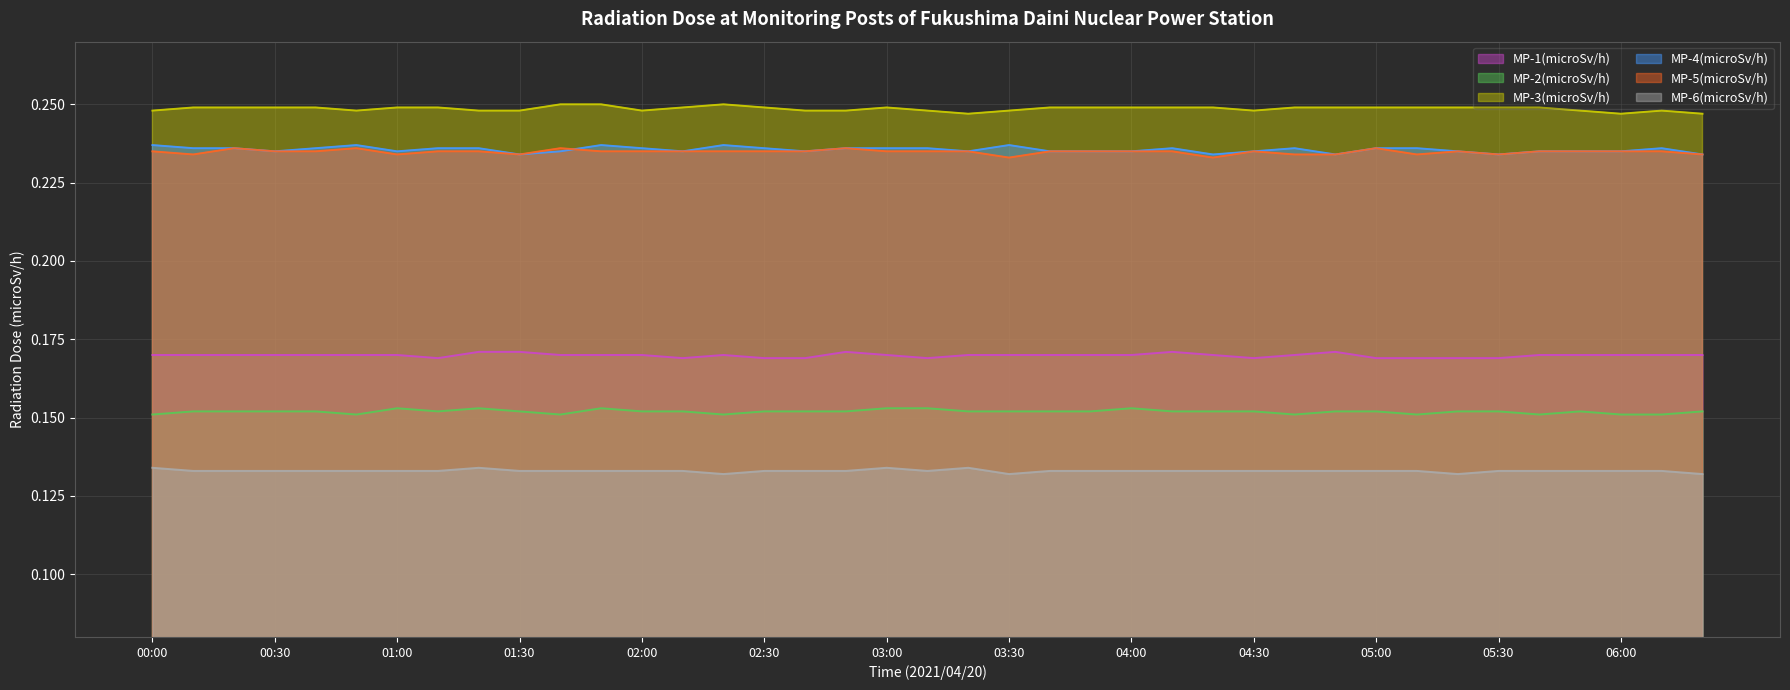

True or false: MP-2(microSv/h) has a value of 0.2 at 04:00.

True